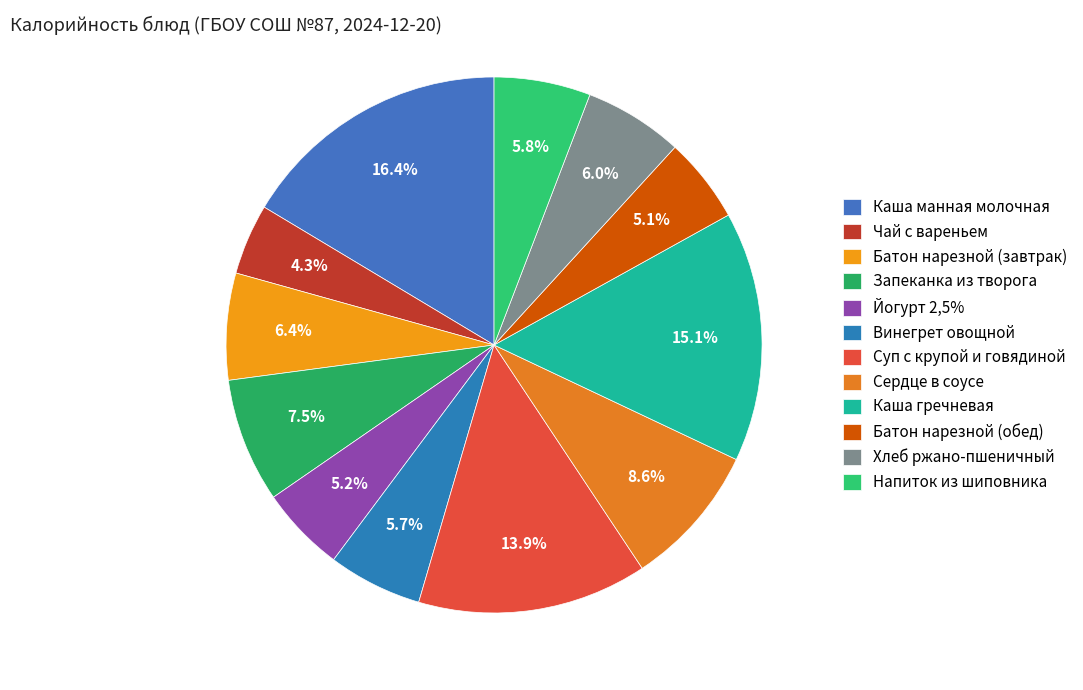

To the nearest percent, what percentage of the pie is Напиток из шиповника?

6%